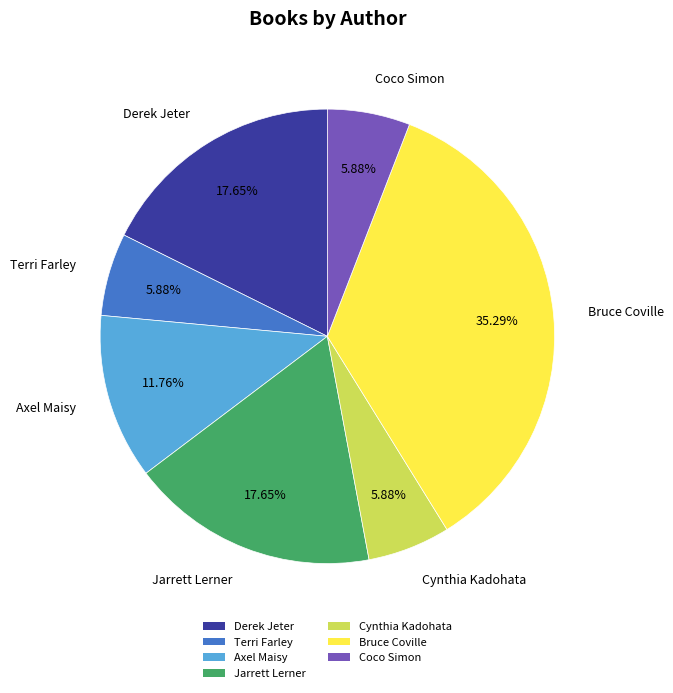

Approximately how many times larger is the value at Axel Maisy compared to Cynthia Kadohata?

2.0